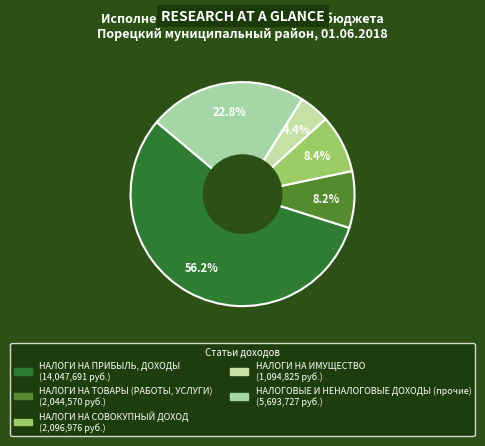

What is the ratio of the value at НАЛОГИ НА ТОВАРЫ (РАБОТЫ, УСЛУГИ) to the value at НАЛОГИ НА СОВОКУПНЫЙ ДОХОД?

1.0